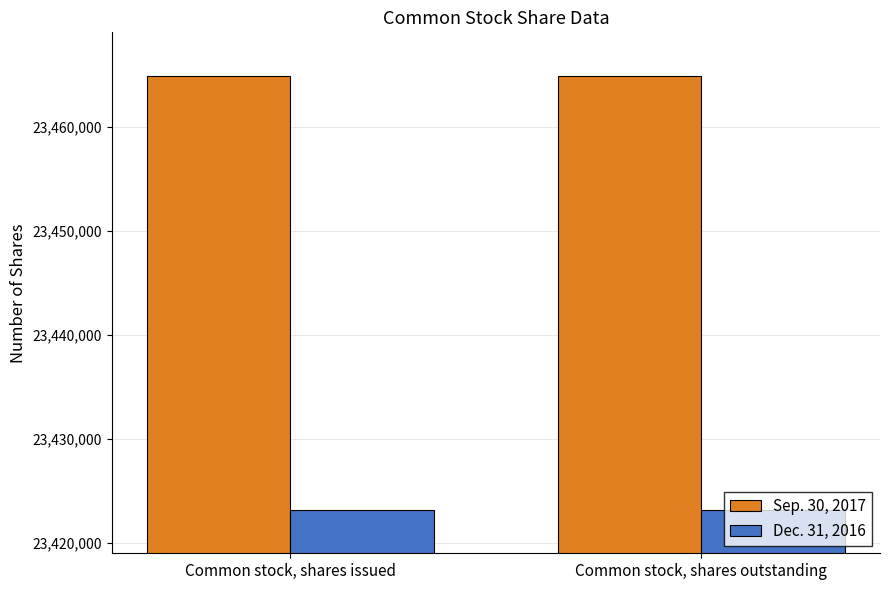

Is the value of Sep. 30, 2017 at Common stock, shares issued greater than the value of Dec. 31, 2016 at Common stock, shares outstanding?

Yes